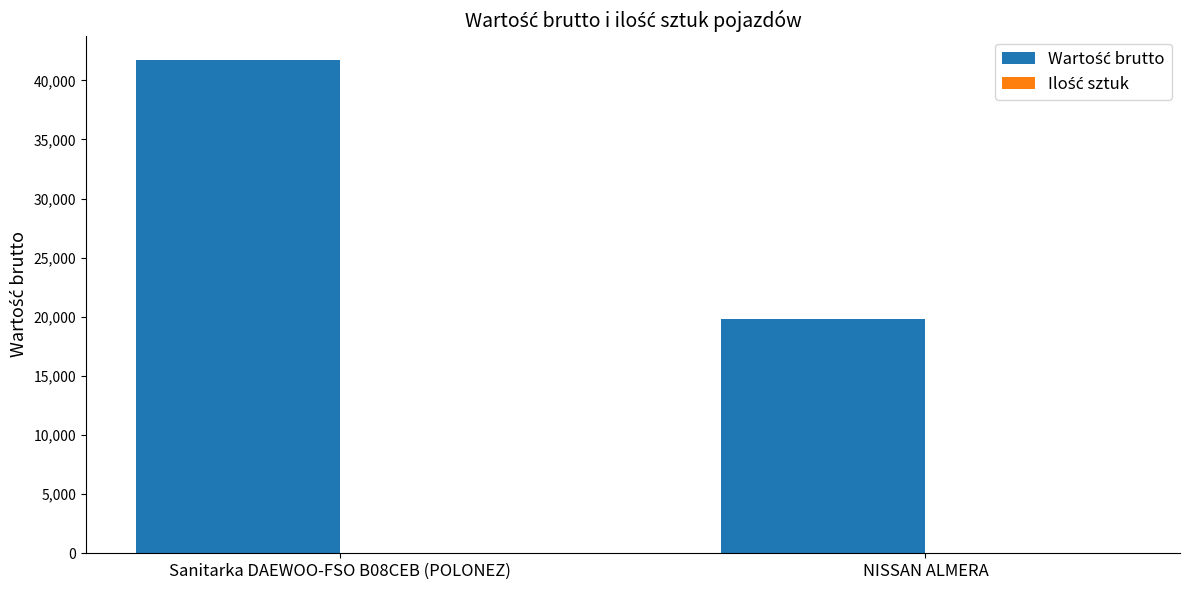

At which category does the chart reach its peak across all series?

Sanitarka DAEWOO-FSO B08CEB (POLONEZ)